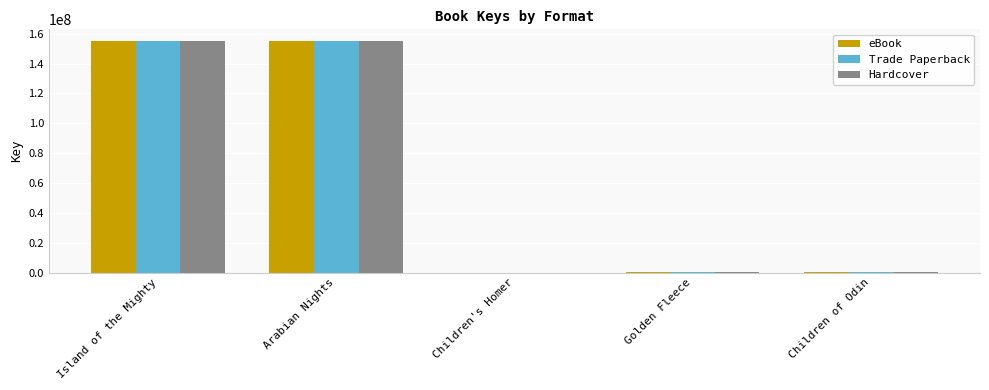

Are the bars grouped side by side (vs. stacked)?

Yes